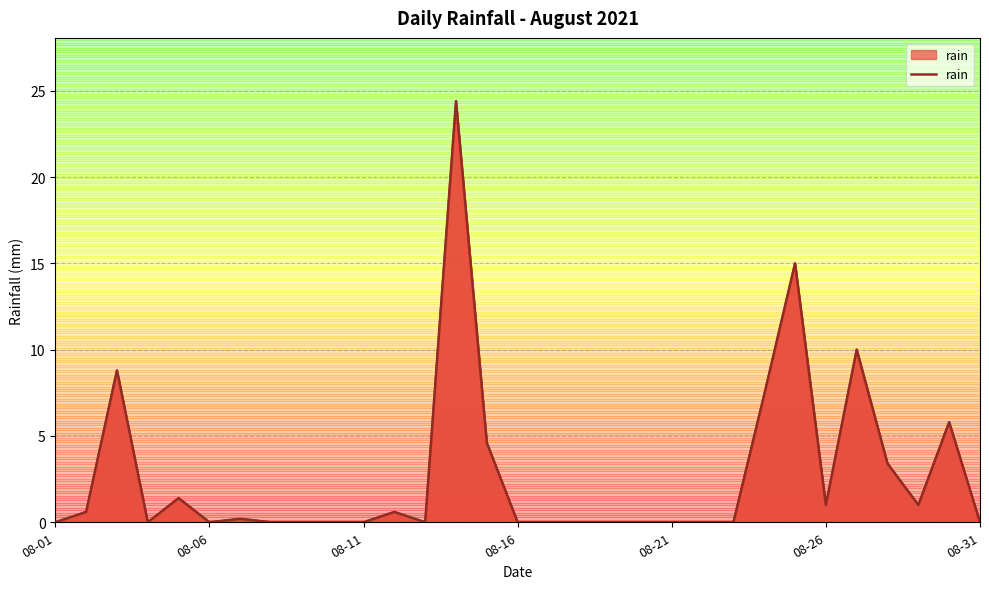

What is the change in value from 20 to 24?

+15.0